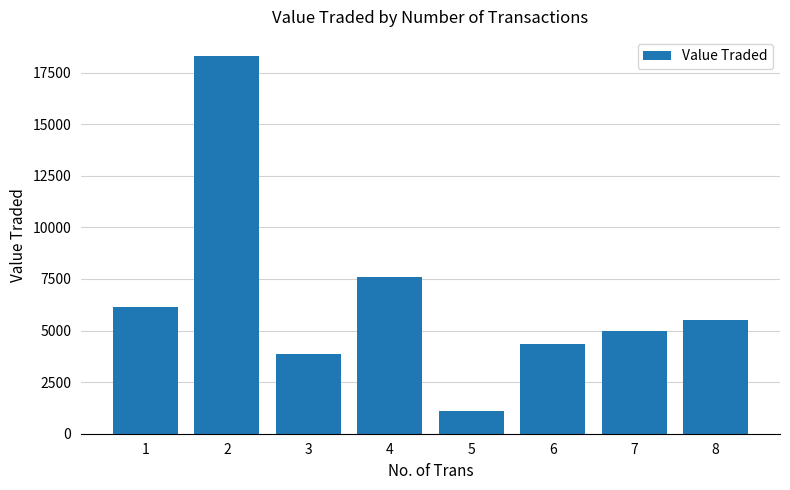

Reading left to right, list all the values displayed in this chart.

1=6120	2=18318	3=3873	4=7588	5=1113	6=4343	7=4985	8=5505